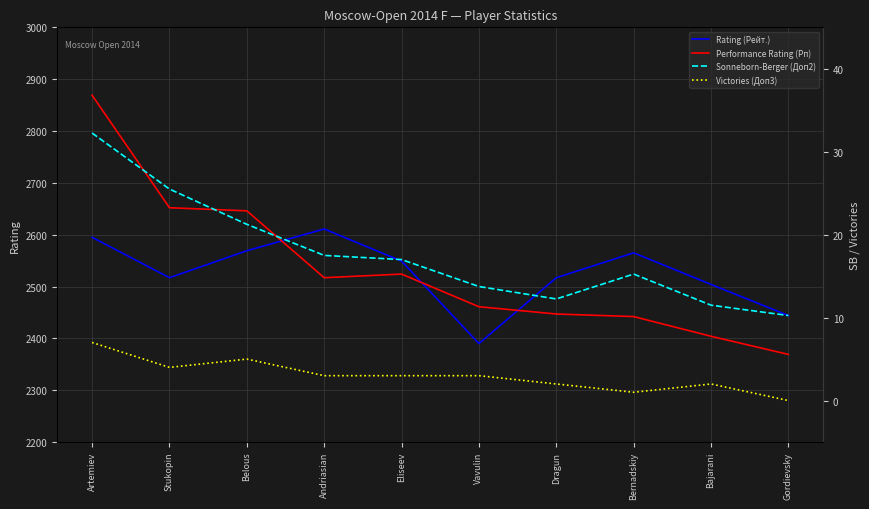

How many interior local valleys does the Sonneborn-Berger (Доп2) series have?

1